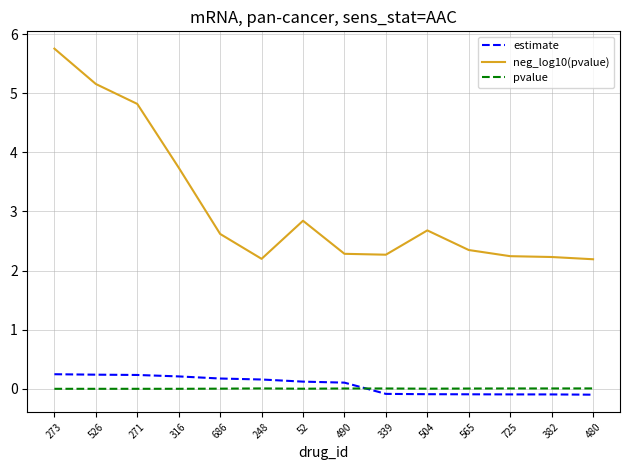

Which series has the largest total across all categories?

neg_log10(pvalue)